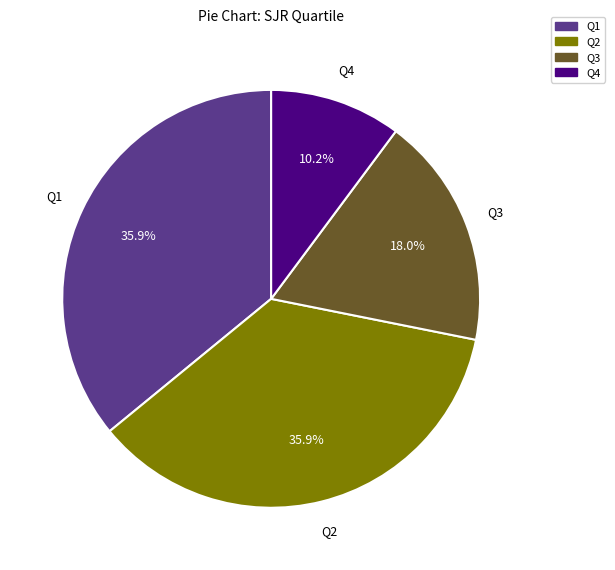

What portion of the pie excludes Q1?

64.1%